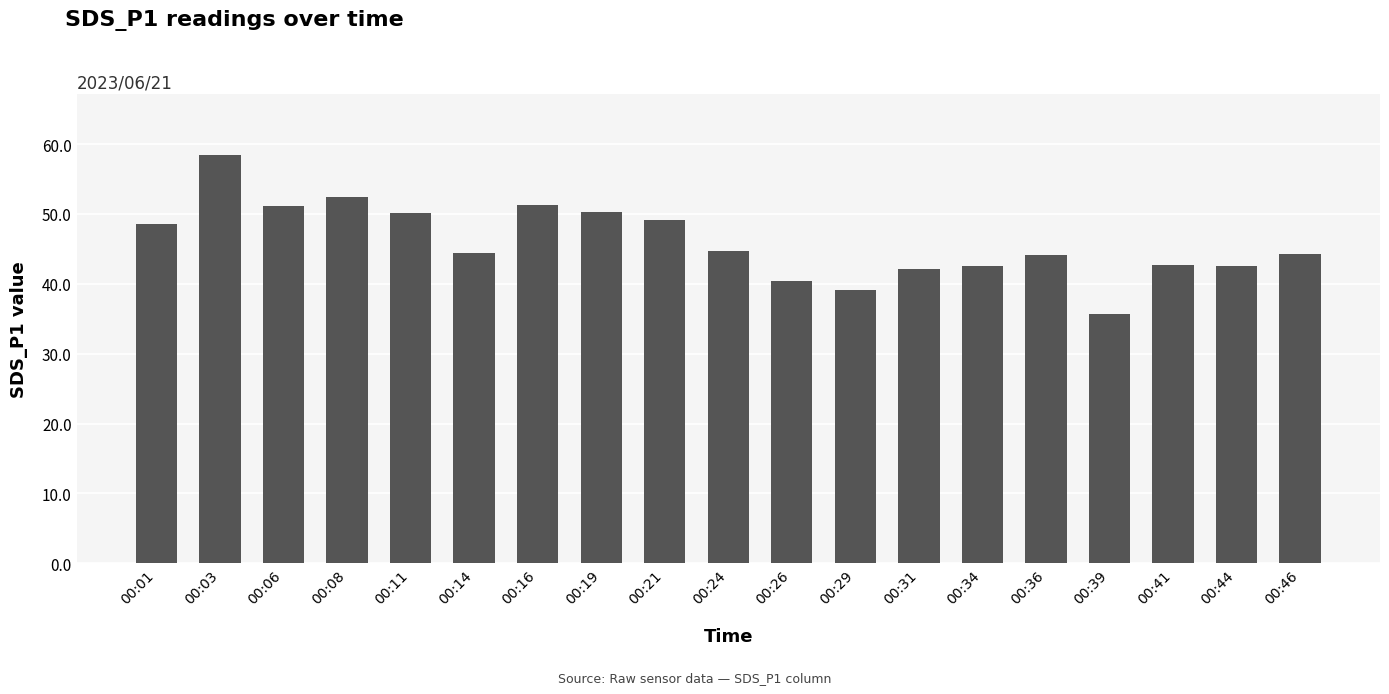

What is the sum of the values at 00:31 and 00:16?

93.4